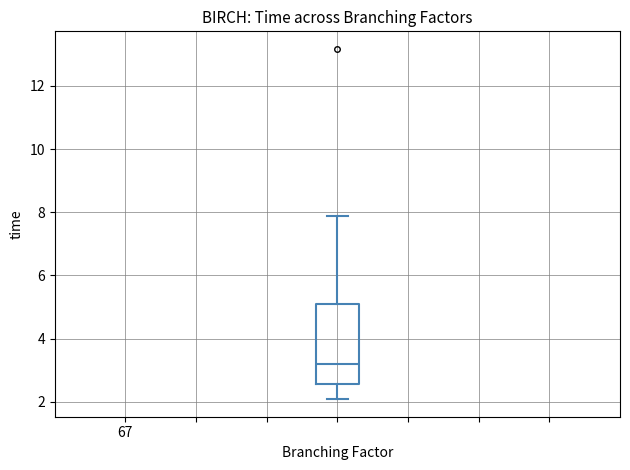

Read this box plot against the y-axis: the position of the median line, the range covered by the box, and the ends of both whiskers. The values are not printed on the chart, so give them approximately, as read against the axis.

median 3.2, box 2.6 to 5.2, whiskers 2.0 to 7.8